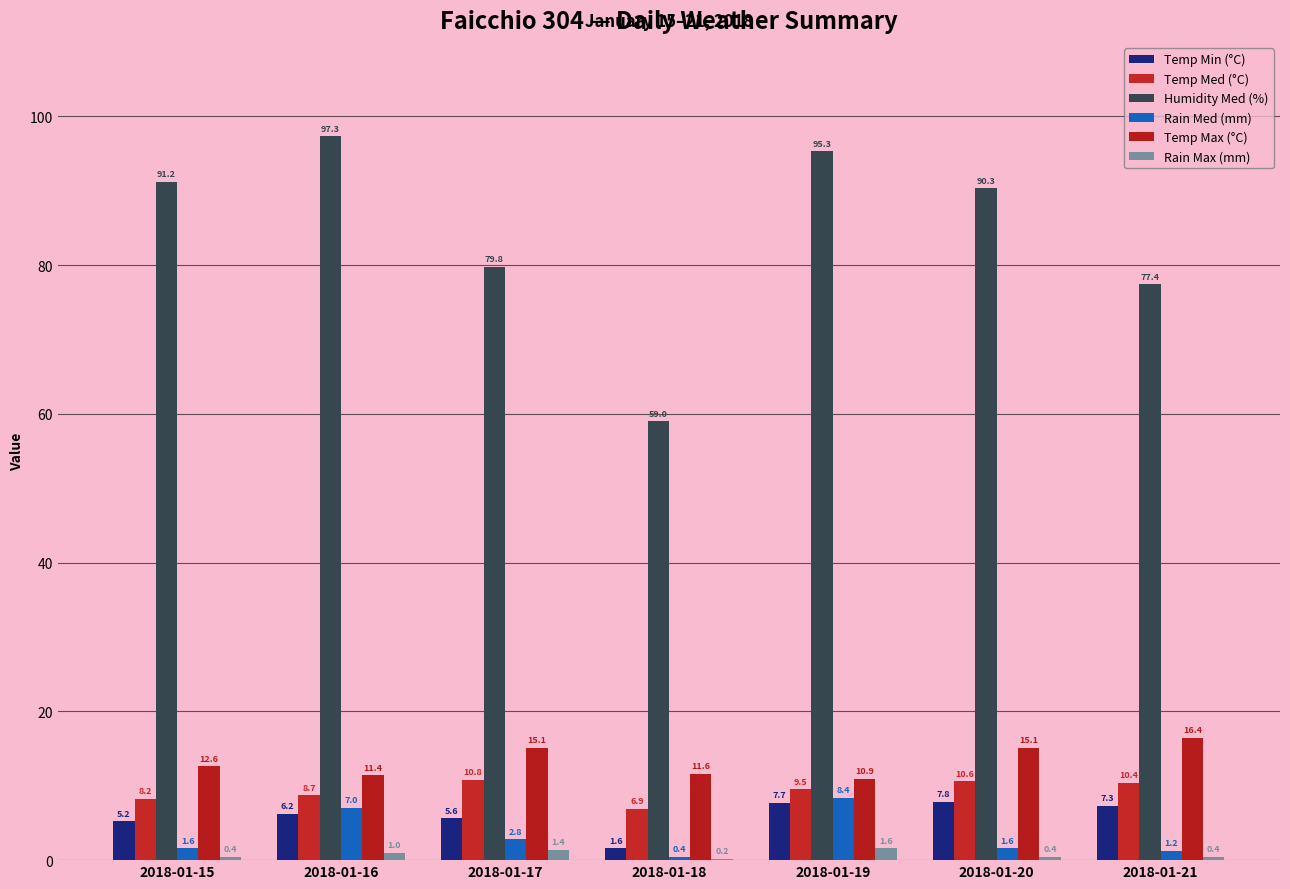

The Temp Med (°C) series shows 15.8 at 2018-01-21. True or false?

False